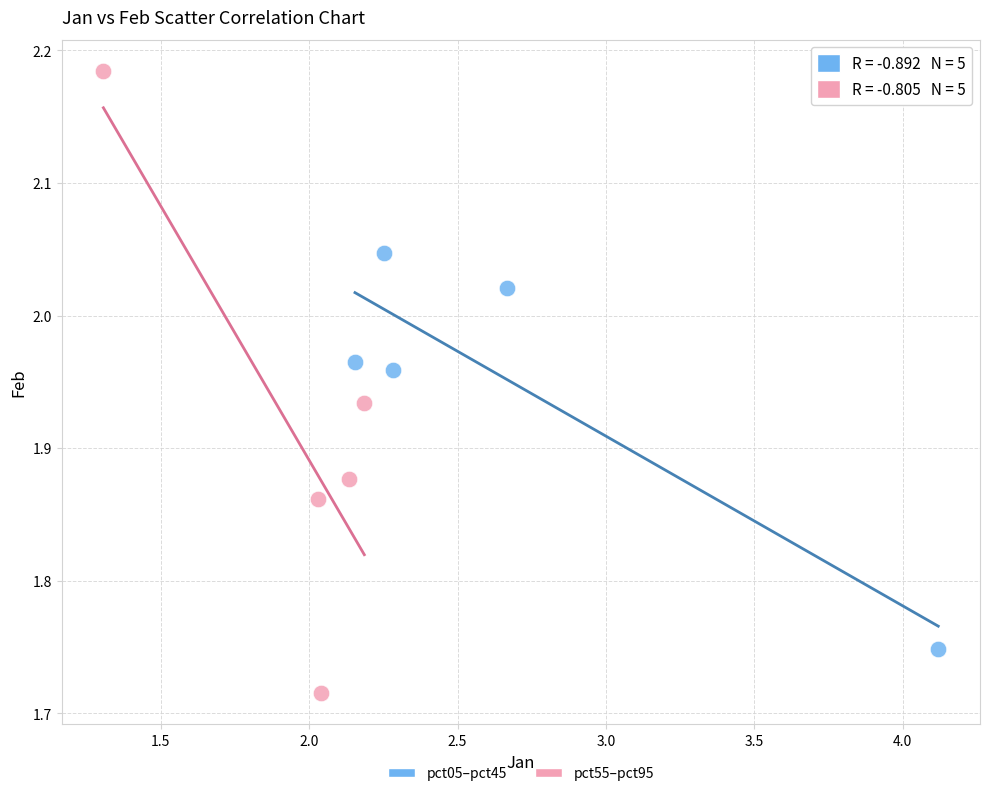

Which series reaches the minimum Y coordinate?

pct55–pct95